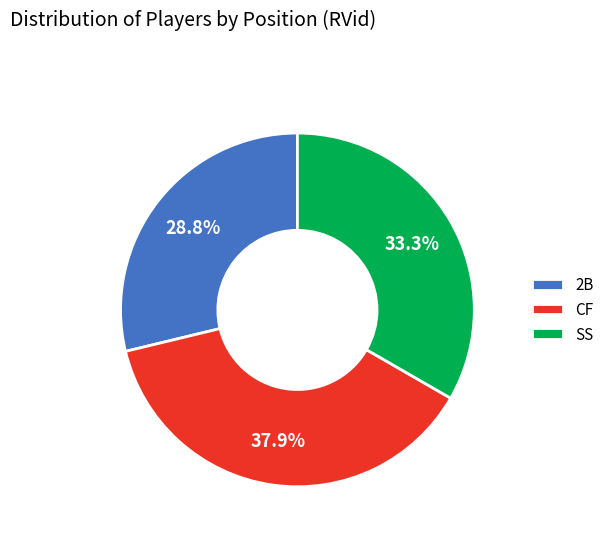

How much of the chart is everything except CF?

62.1%